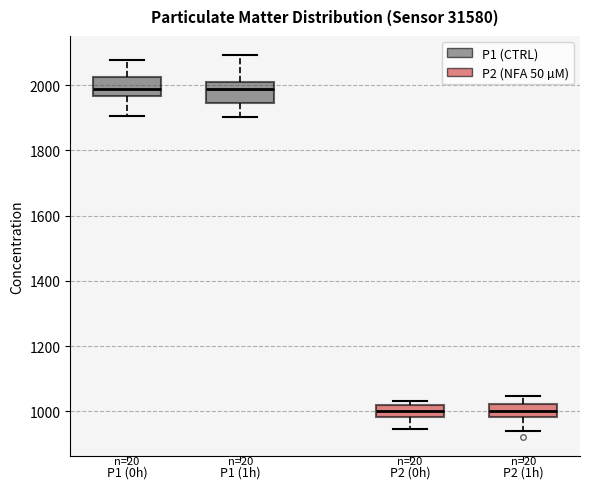

Where does the lower whisker of the box for P2 (1h) end on the y-axis? The values are not printed on the chart, so give them approximately, as read against the axis.

940